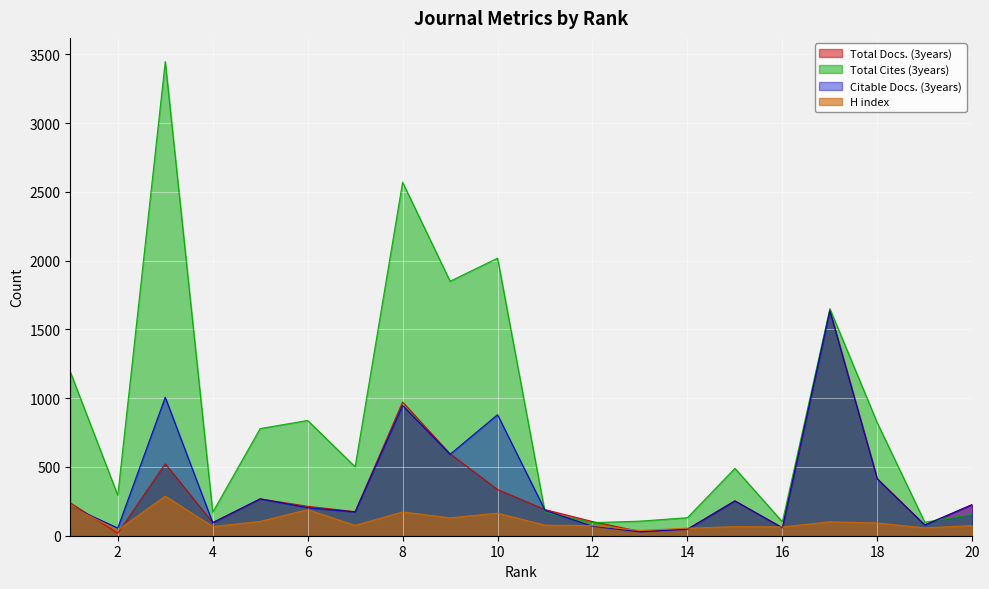

Reading left to right, list all the values displayed in this chart.

Total Docs. (3years): 239	18	523	95	268	214	175	972	596	336	190	103	31	48	254	58	1640	415	78	227
Total Cites (3years): 1191	294	3447	171	779	838	501	2570	1850	2018	169	95	106	131	490	101	1651	820	98	156
Citable Docs. (3years): 215	56	1007	95	268	204	173	947	592	880	185	69	28	47	253	58	1636	412	78	226
H index: 217	40	288	67	104	190	75	173	130	164	77	74	38	55	66	64	101	93	57	74